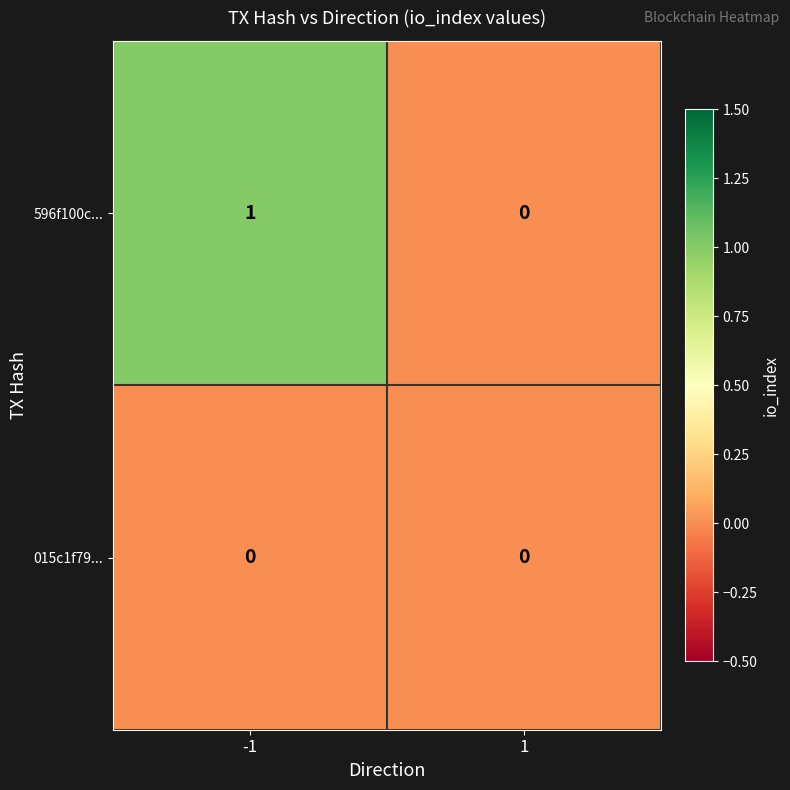

Which series has the largest total across all categories?

596f100c...